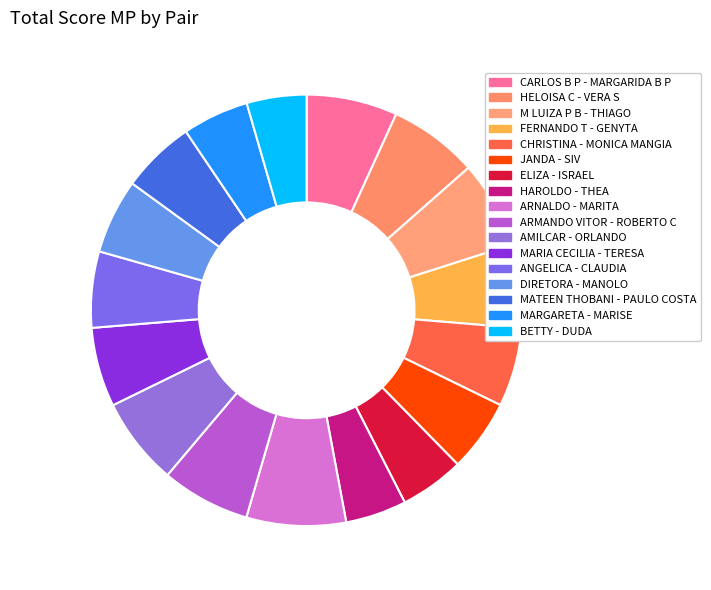

How many slices are in this pie chart?

17